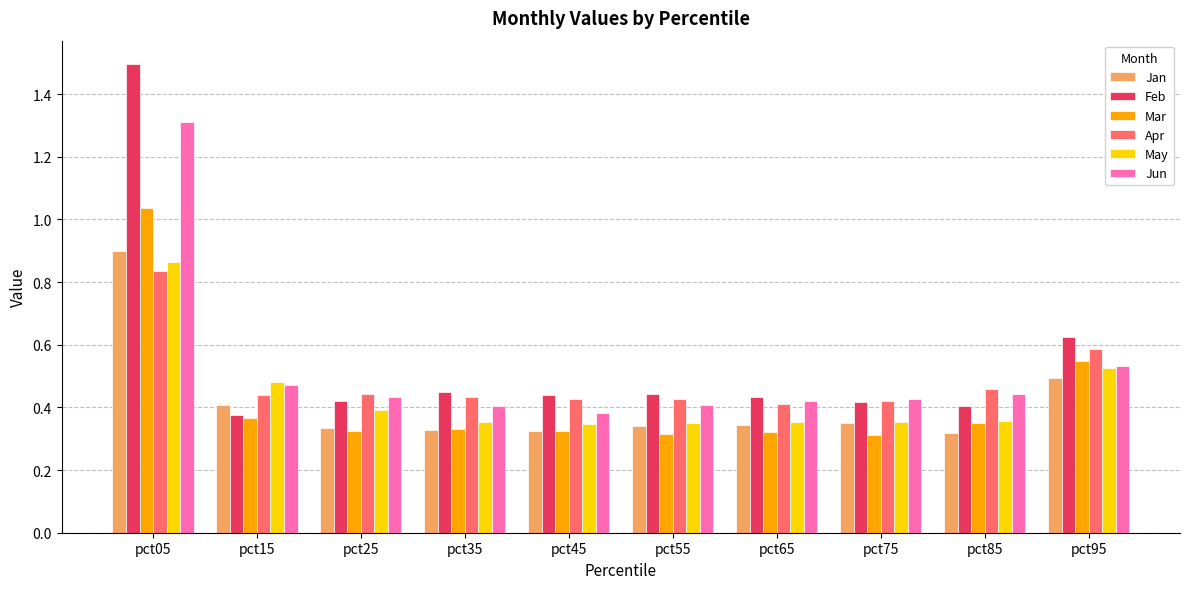

Are the bars horizontal?

No